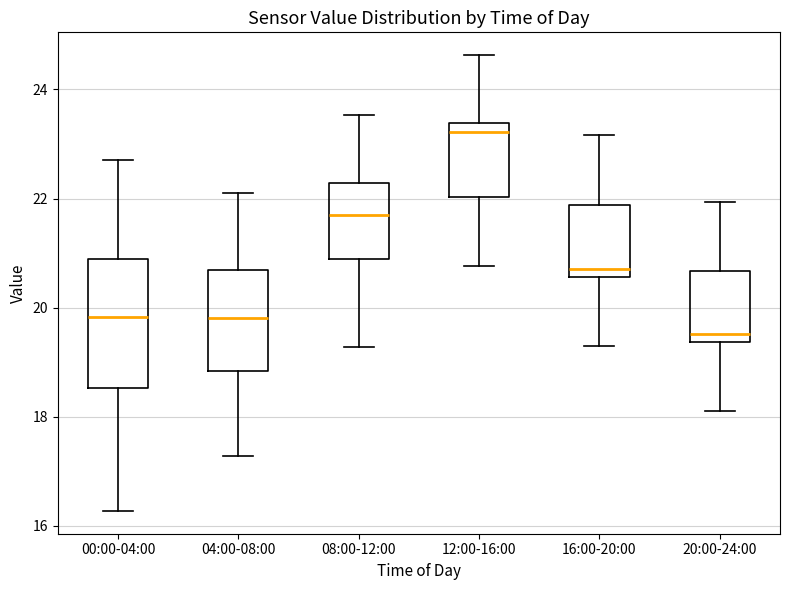

Reading left to right, transcribe this box plot: for each box, give where its median line is, the range the box spans, and where its two whiskers end, as read against the y-axis. The values are not printed on the chart, so give them approximately, as read against the axis.

00:00-04:00: median 19.8, box 18.6 to 20.8, whiskers 16.2 to 22.8
04:00-08:00: median 19.8, box 18.8 to 20.6, whiskers 17.2 to 22.2
08:00-12:00: median 21.8, box 20.8 to 22.2, whiskers 19.2 to 23.6
12:00-16:00: median 23.2, box 22.0 to 23.4, whiskers 20.8 to 24.6
16:00-20:00: median 20.8, box 20.6 to 21.8, whiskers 19.4 to 23.2
20:00-24:00: median 19.6, box 19.4 to 20.6, whiskers 18.2 to 22.0